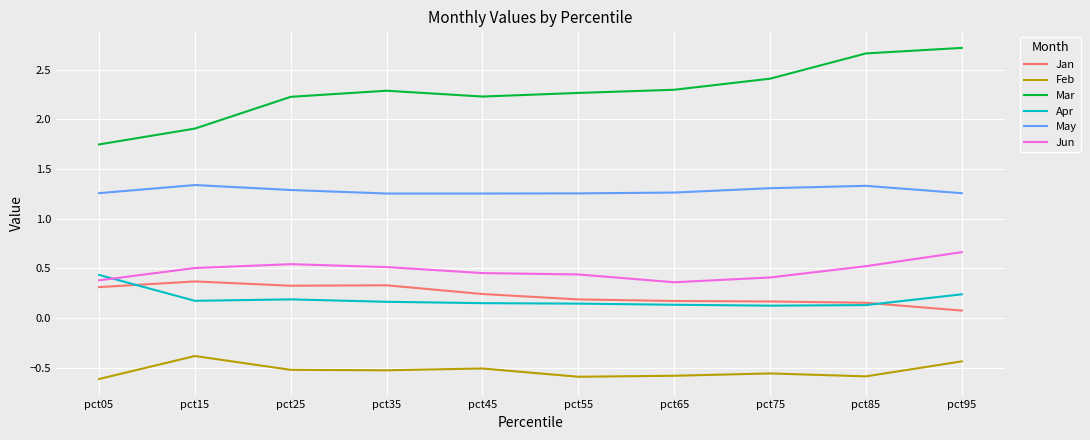

What is the sum of the Jan values at pct55 and pct85?

0.3